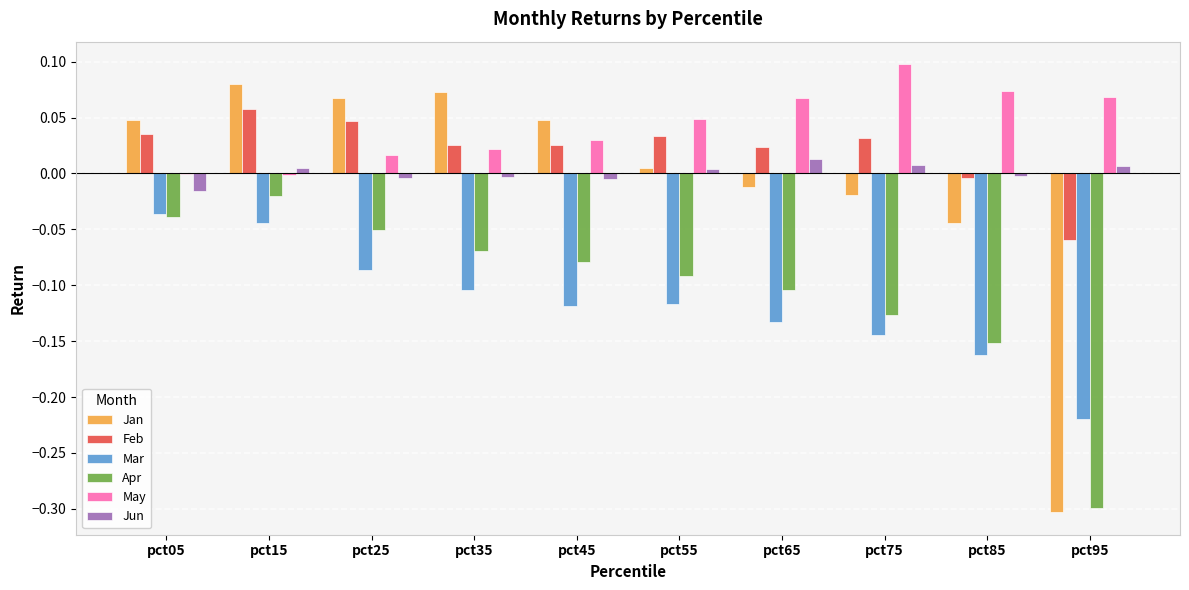

How many categories are shown in the chart?

10